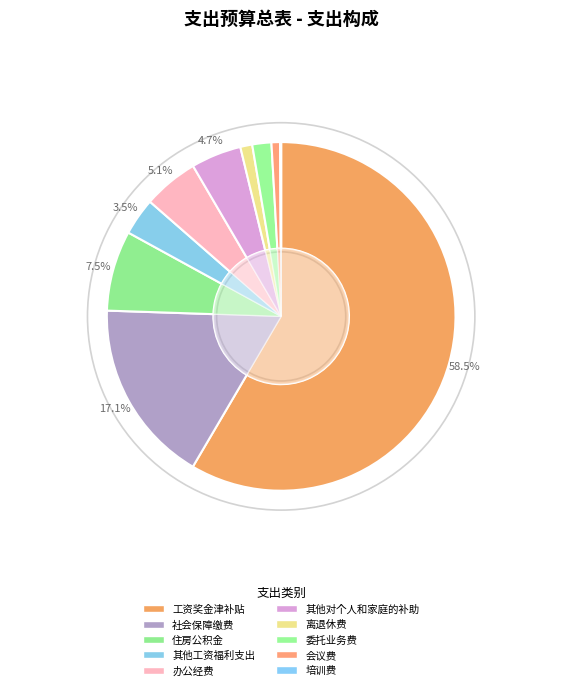

What is the change in value from 工资奖金津补贴 to 委托业务费?

-574.1